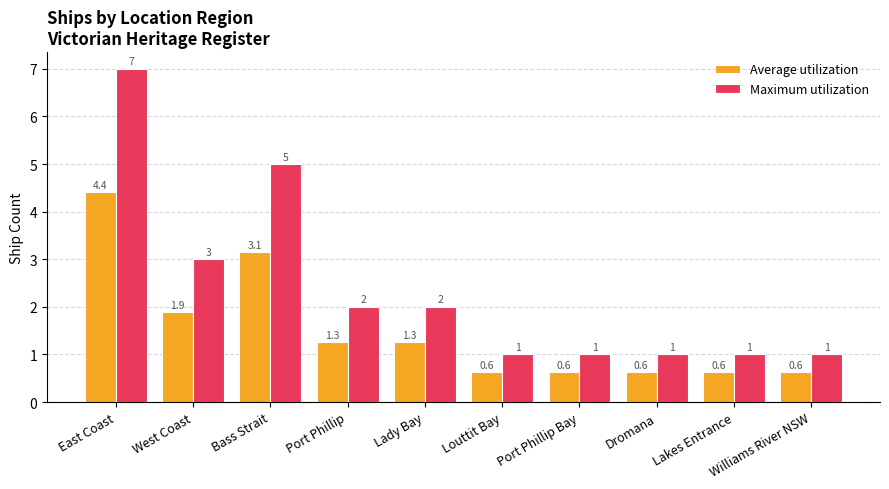

How many bars are there in total?

20